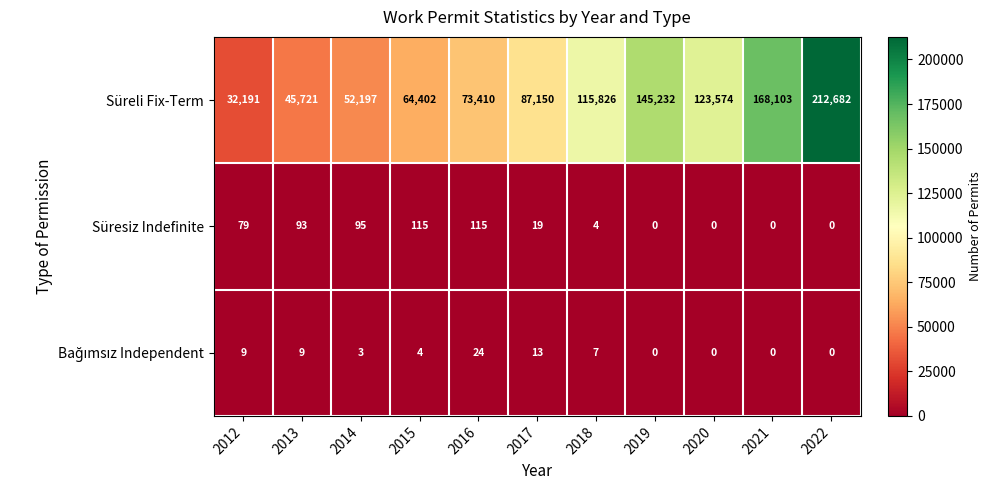

Where is Süreli Fix-Term nearest to the value 122436?

2020